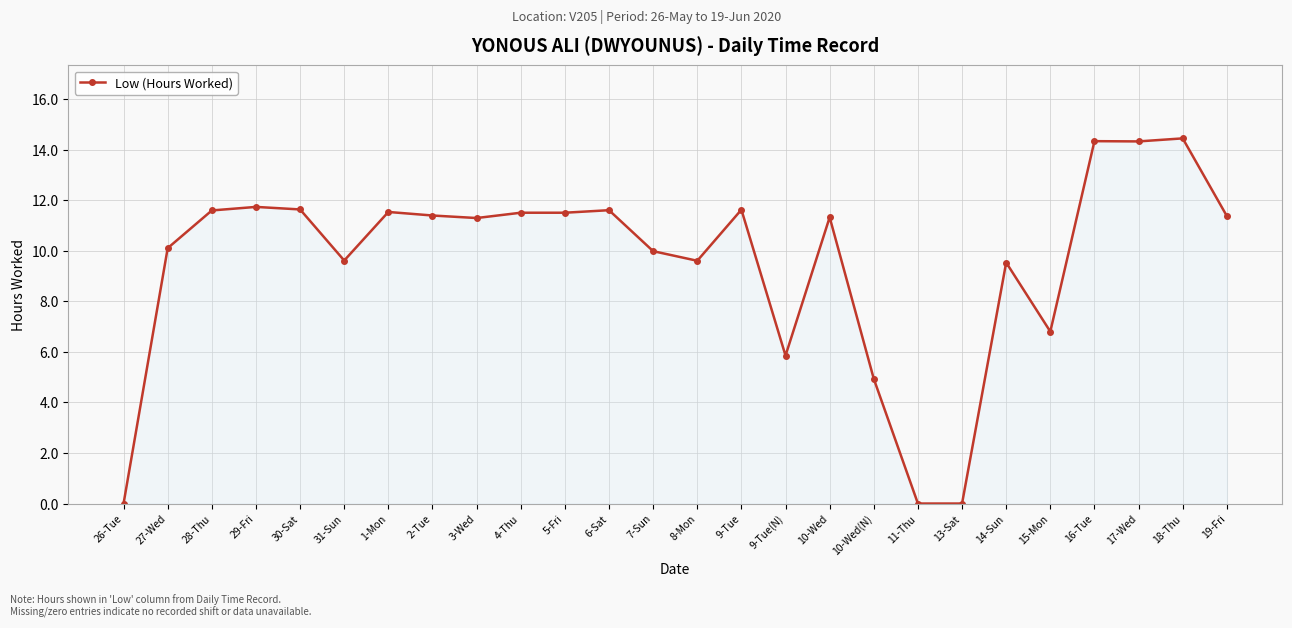

What is the maximum value shown in the chart?

14.4